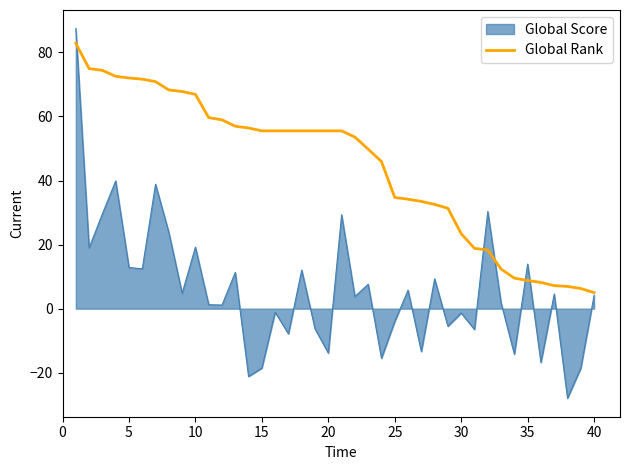

How many lines are shown in the chart?

2